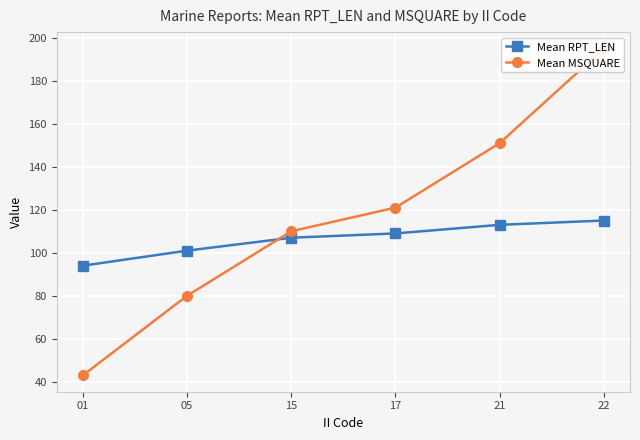

Between 15 and 05, which is larger?

15